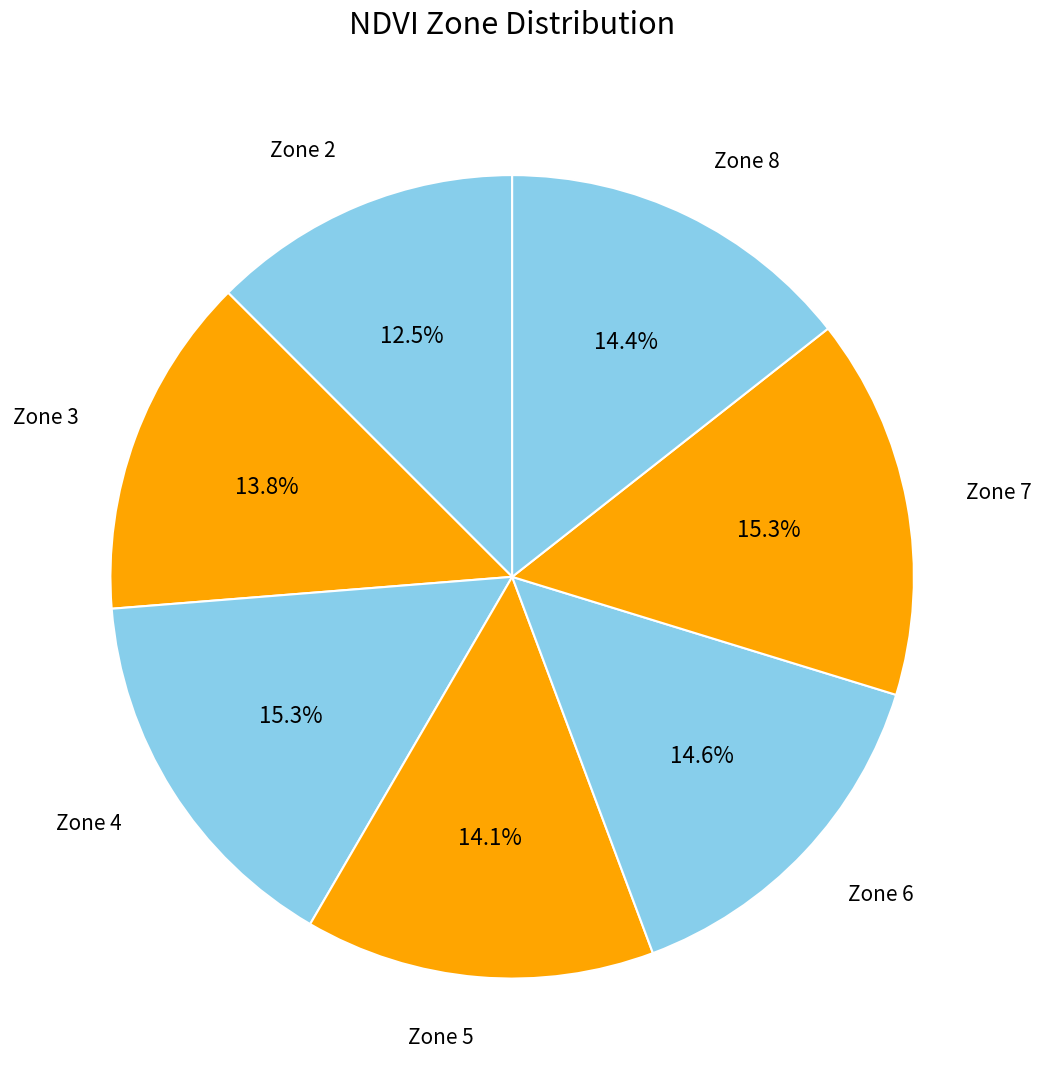

Does Zone 8 represent more than half of the total?

No